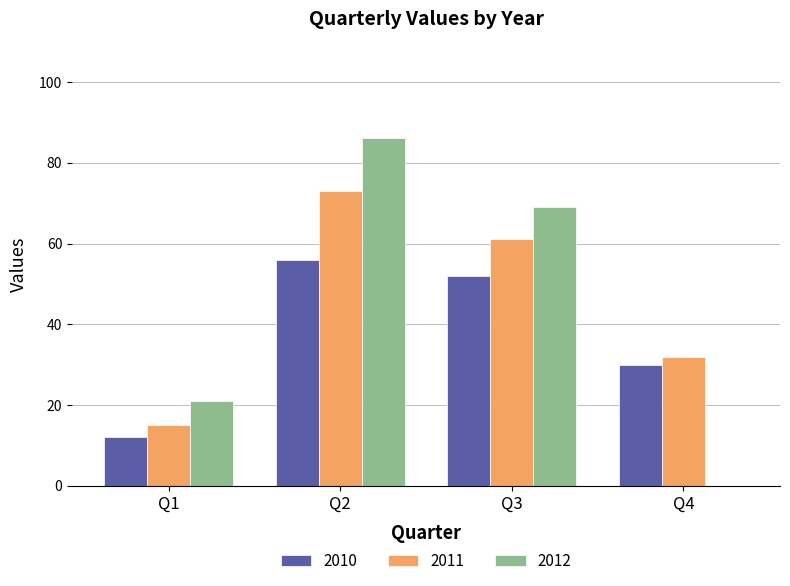

At which category is the sum across all series the highest?

Q2